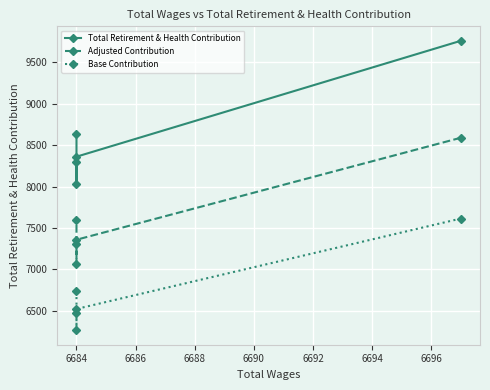

True or false: Base Contribution has a value of 4478.7 at 6684.

False